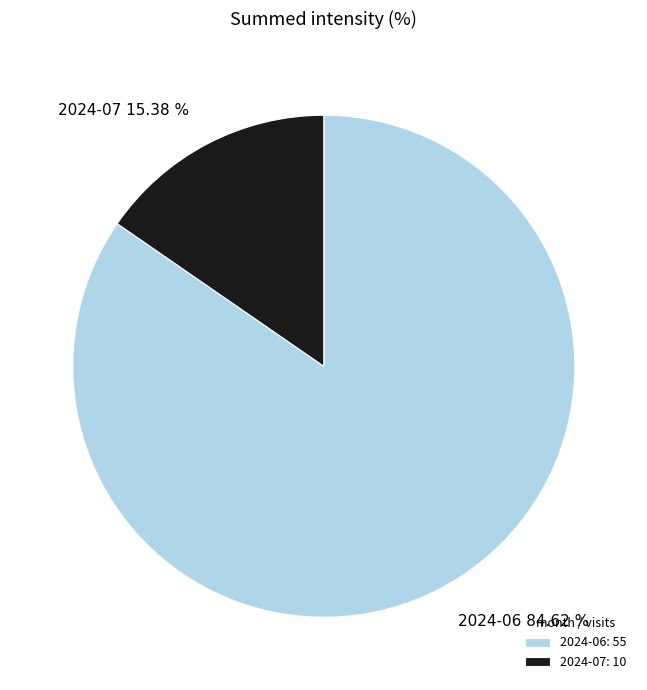

To the nearest percent, what is the difference between the largest and smallest slice percentages?

69%